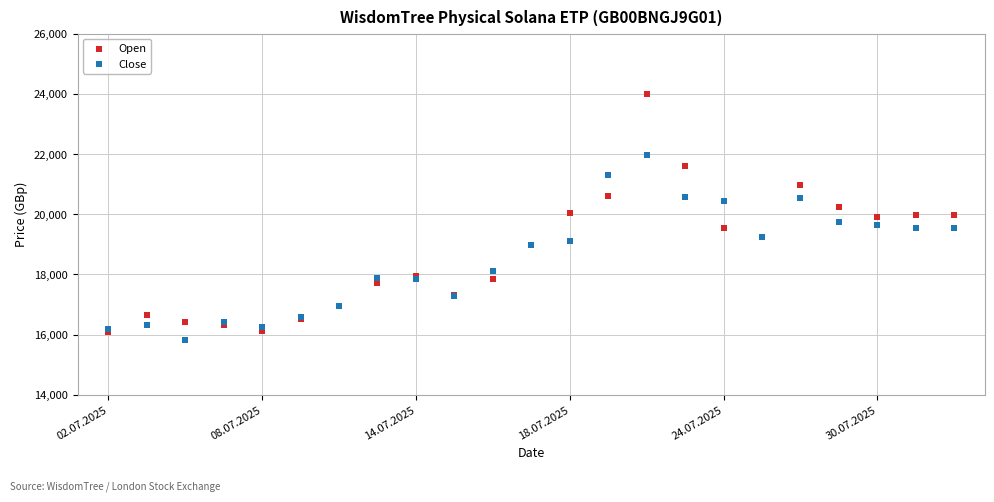

Which series reaches the minimum Y coordinate?

Close